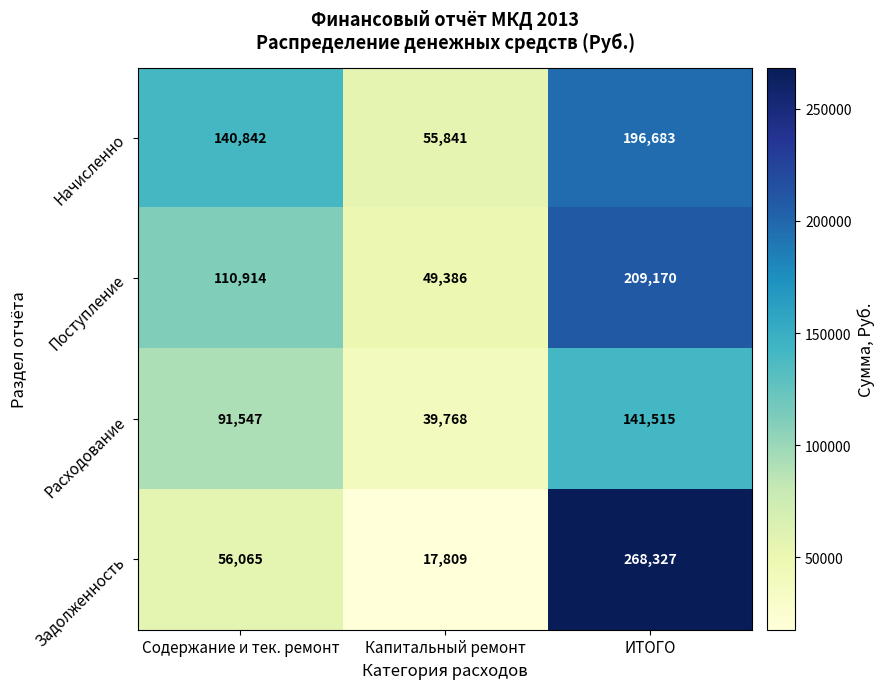

What is the sum of the Начисленно values at Содержание и тек. ремонт and Капитальный ремонт?

196683